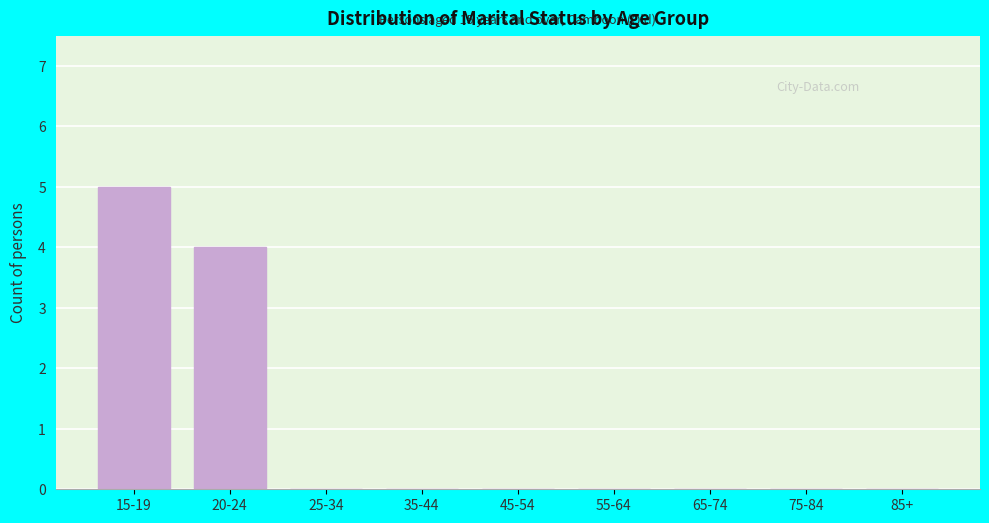

Reading left to right, list all the values displayed in this chart.

15-19=5	20-24=4	25-34=0	35-44=0	45-54=0	55-64=0	65-74=0	75-84=0	85+=0